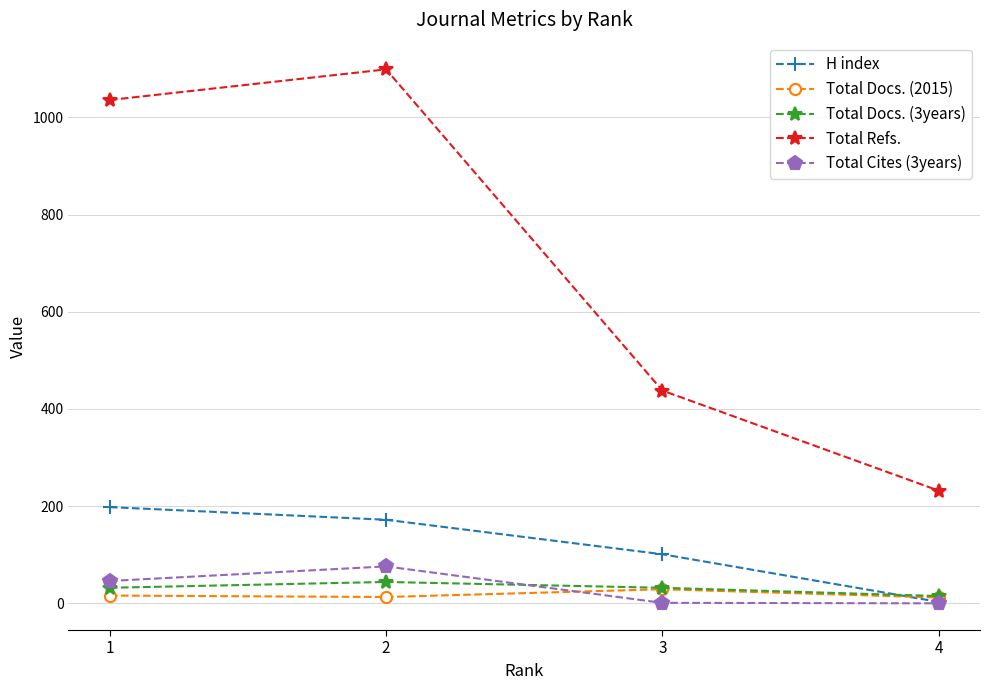

Between 3 and 4, which series saw the biggest shift?

Total Refs.